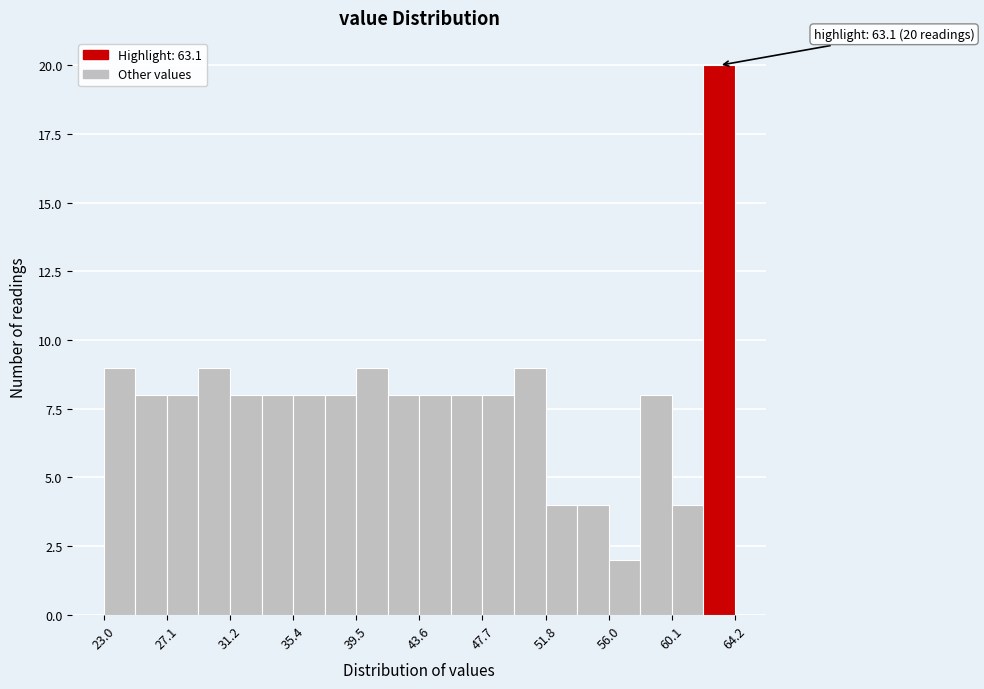

Over which range of the x-axis is the bar tallest?

62.0 to 64.0